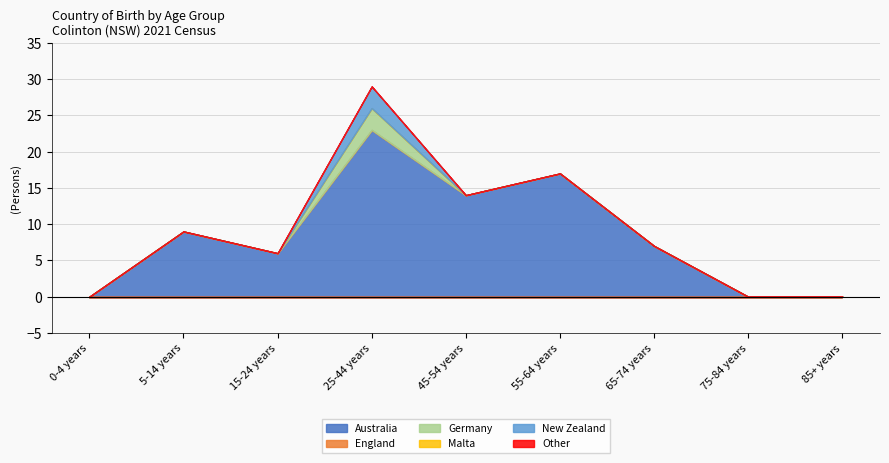

True or false: Malta and Australia intersect in this chart.

False